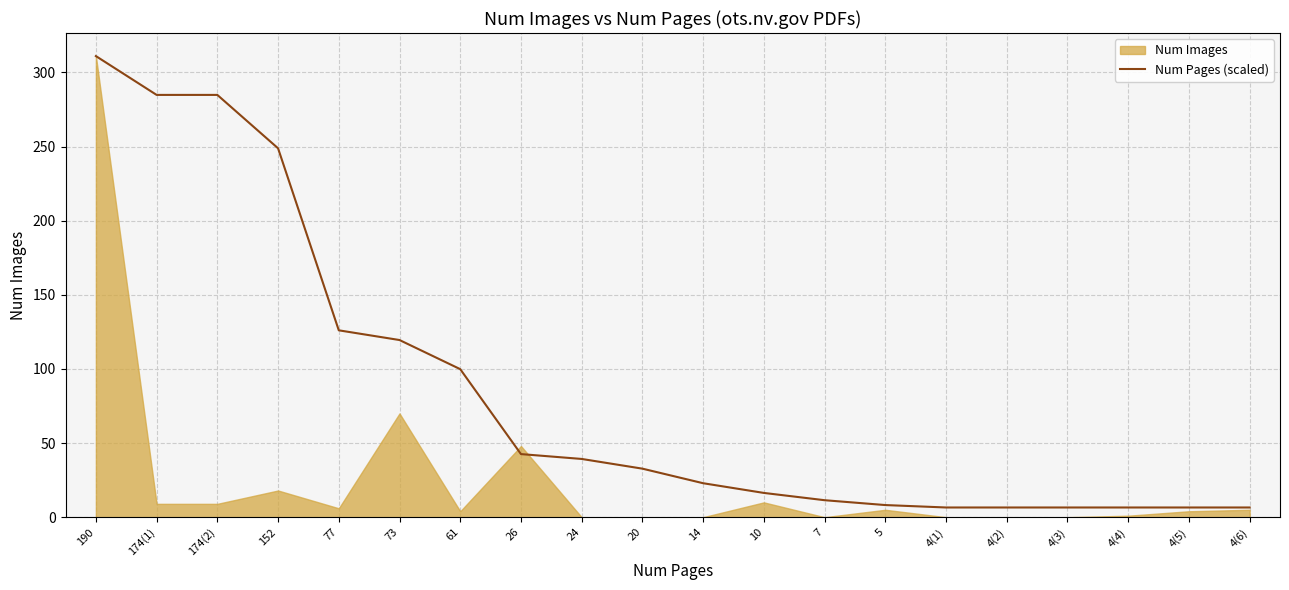

What is the maximum value shown in the chart?

311.0